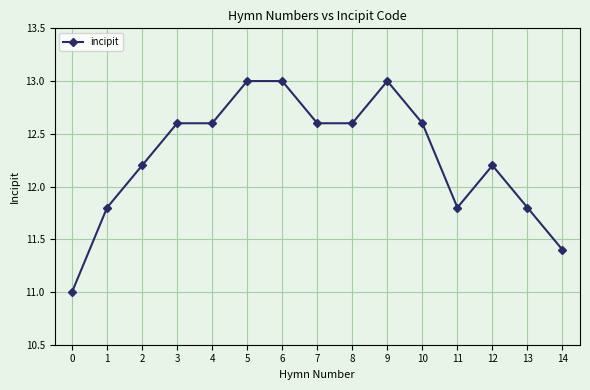

What value does the data have at 5?

13.0